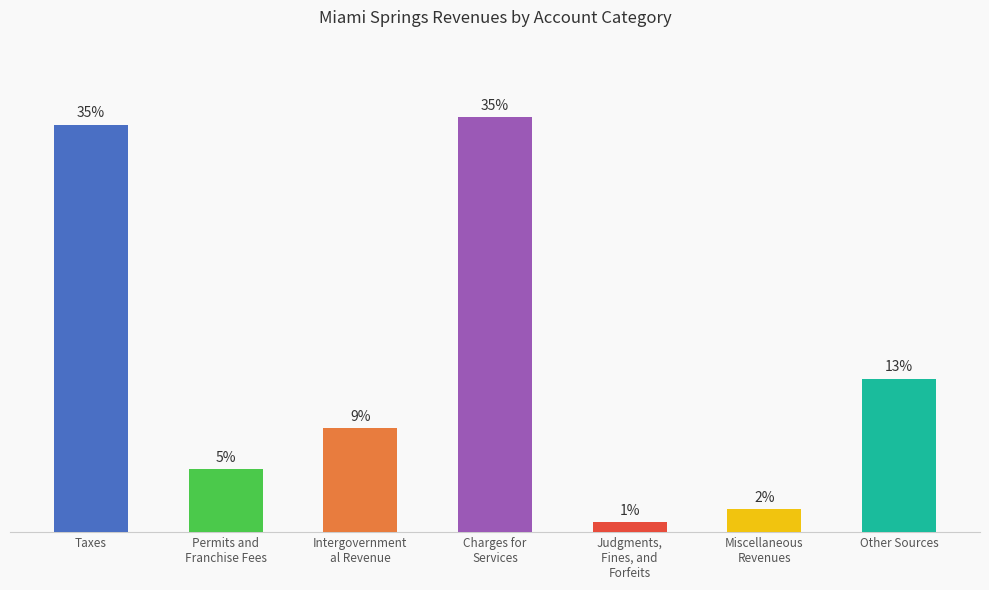

What is the label of the 6th bar from the right?

Permits and
Franchise Fees